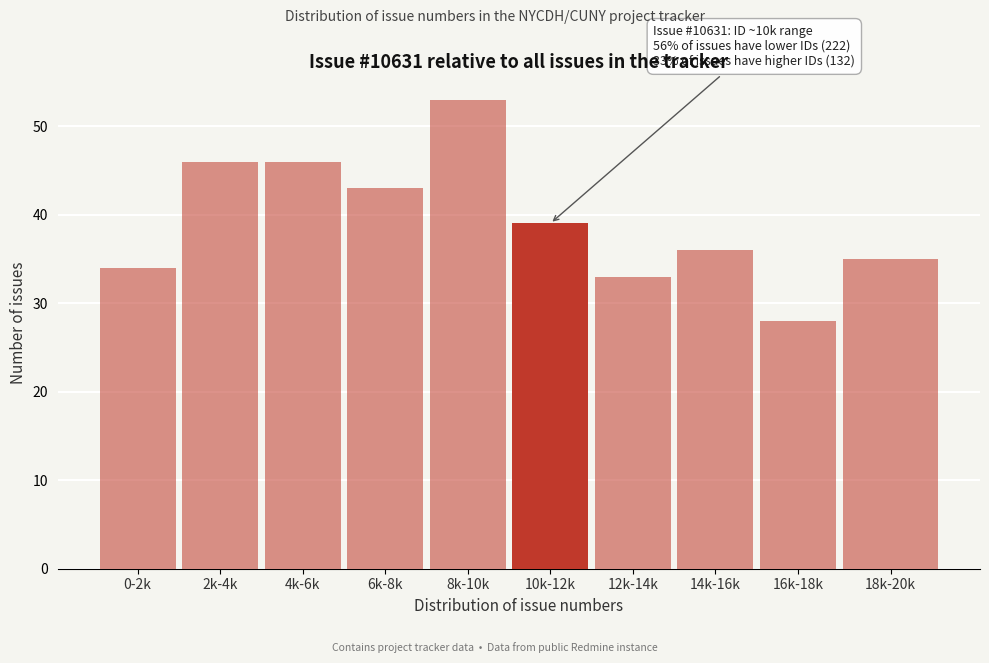

Reading left to right, extract all data points from this chart.

34	46	46	43	53	39	33	36	28	35